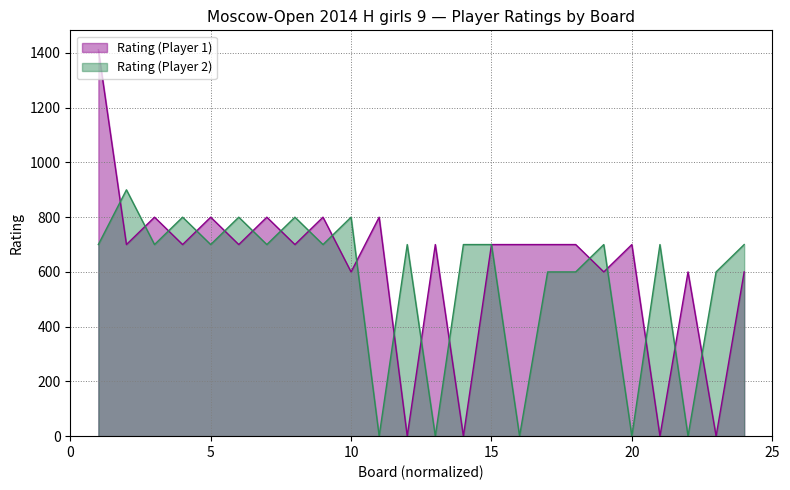

List the series in order of their peak value, highest first.

Rating (Player 1), Rating (Player 2)